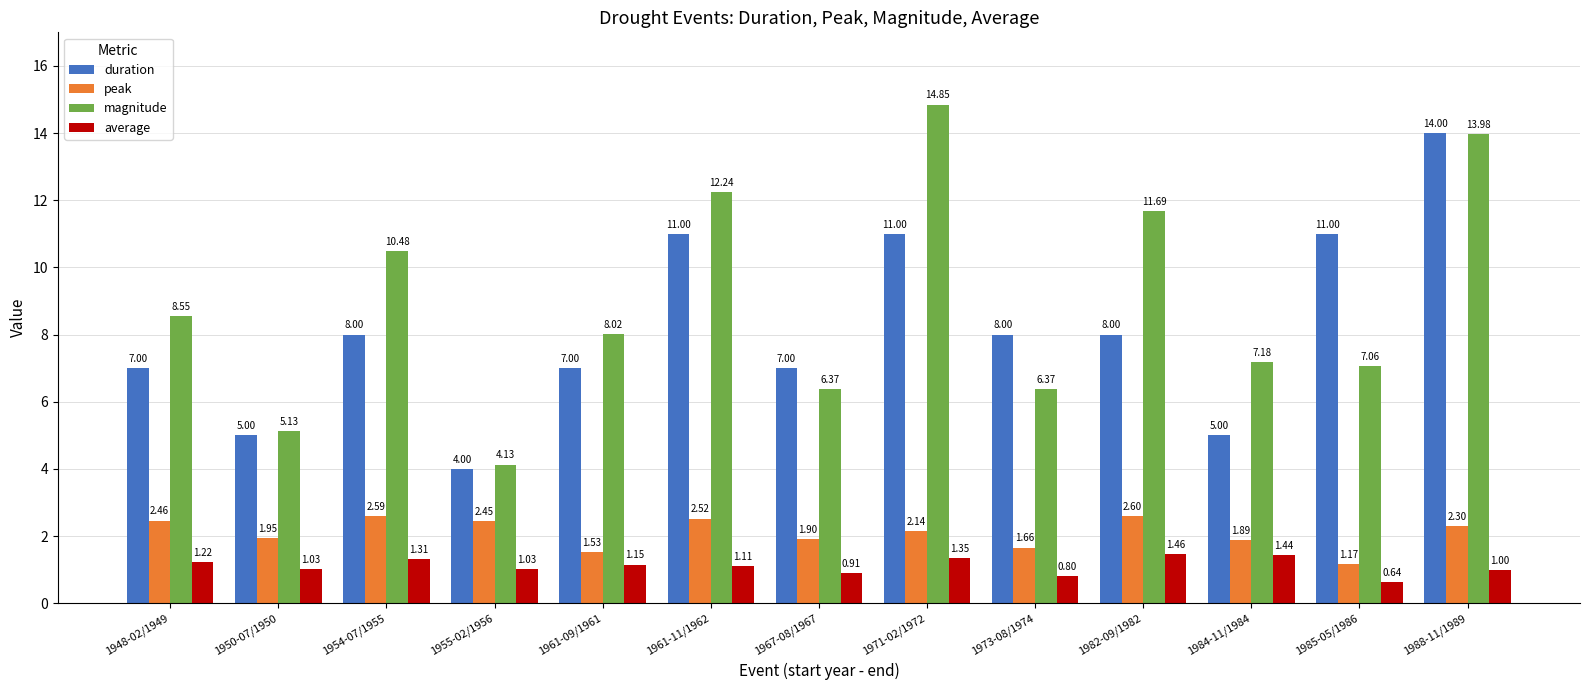

What is the sum of all peak values?

27.2